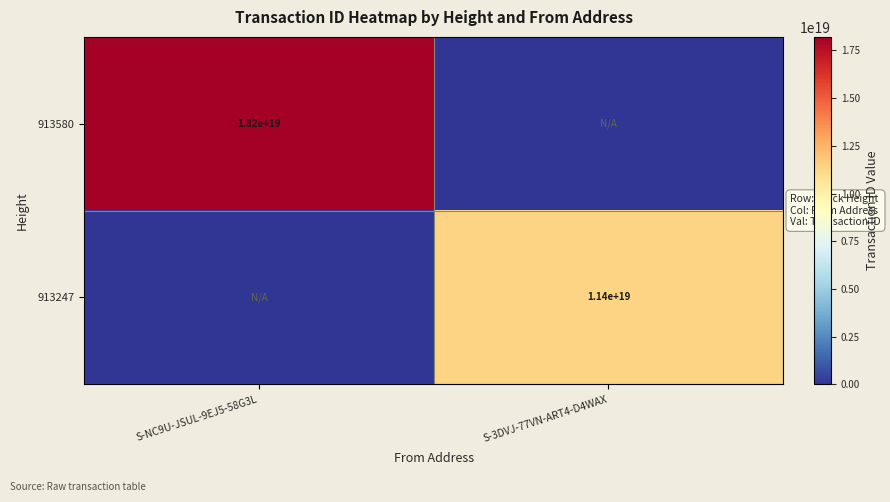

The value of 913580 at S-NC9U-JSUL-9EJ5-58G3L is 24944018529554329600. True or false?

False